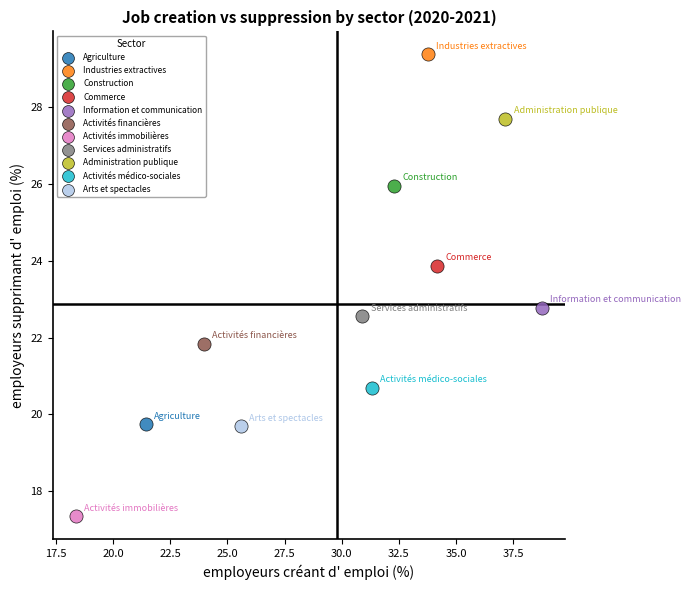

Which series contains the lowest Y value?

Activités immobilières